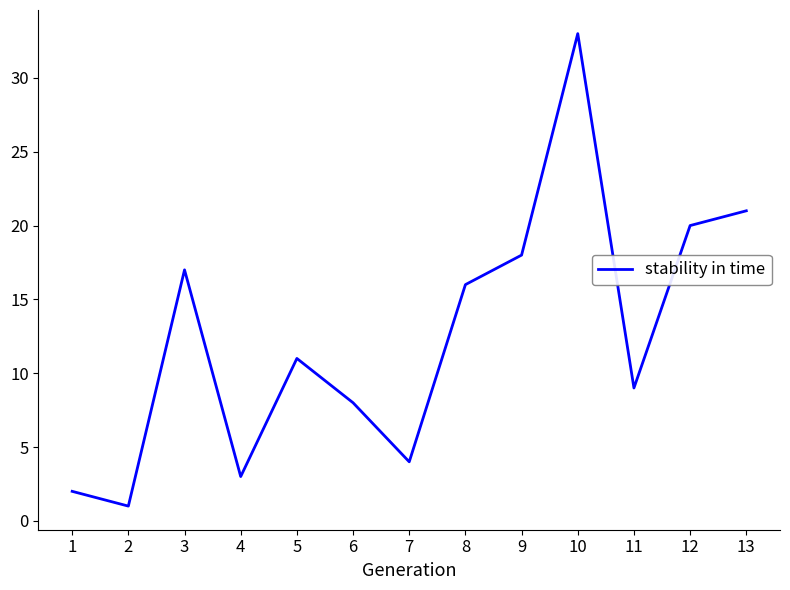

List the labels in order of value, largest first.

10, 13, 12, 9, 3, 8, 5, 11, 6, 7, 4, 1, 2